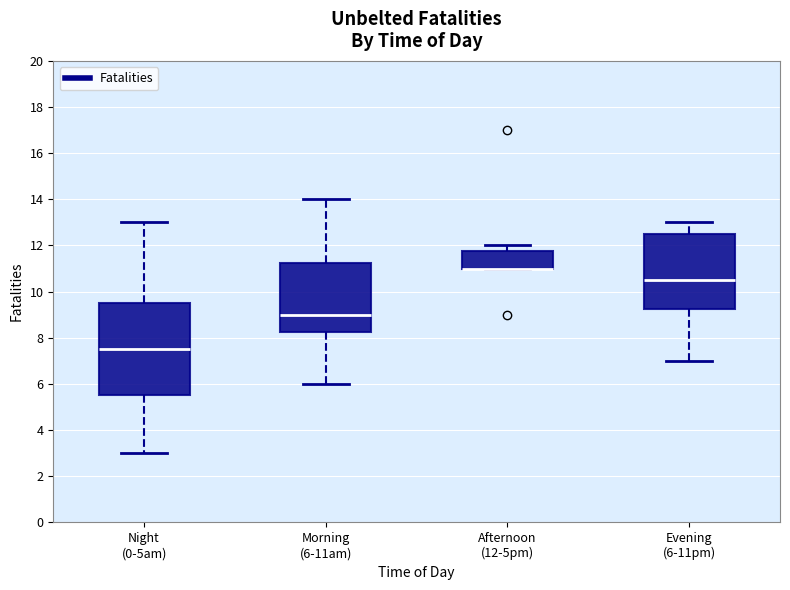

Reading left to right, read every box against the y-axis: the position of its median line, the range the box covers, and the ends of its whiskers. The values are not printed on the chart, so give them approximately, as read against the axis.

Night (0-5am): median 7.6, box 5.6 to 9.6, whiskers 3.0 to 13.0
Morning (6-11am): median 9.0, box 8.2 to 11.2, whiskers 6.0 to 14.0
Afternoon (12-5pm): median 11.0 (drawn on the box's lower edge), box 11.0 to 11.8, whiskers 11.0 to 12.0
Evening (6-11pm): median 10.6, box 9.2 to 12.6, whiskers 7.0 to 13.0